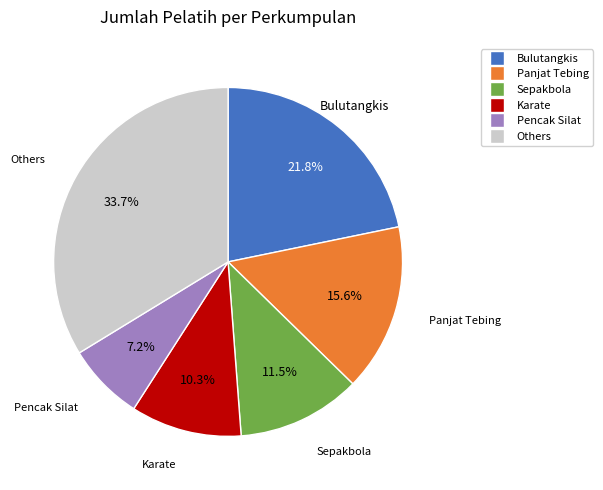

Is there any slice that represents more than half of the pie?

No